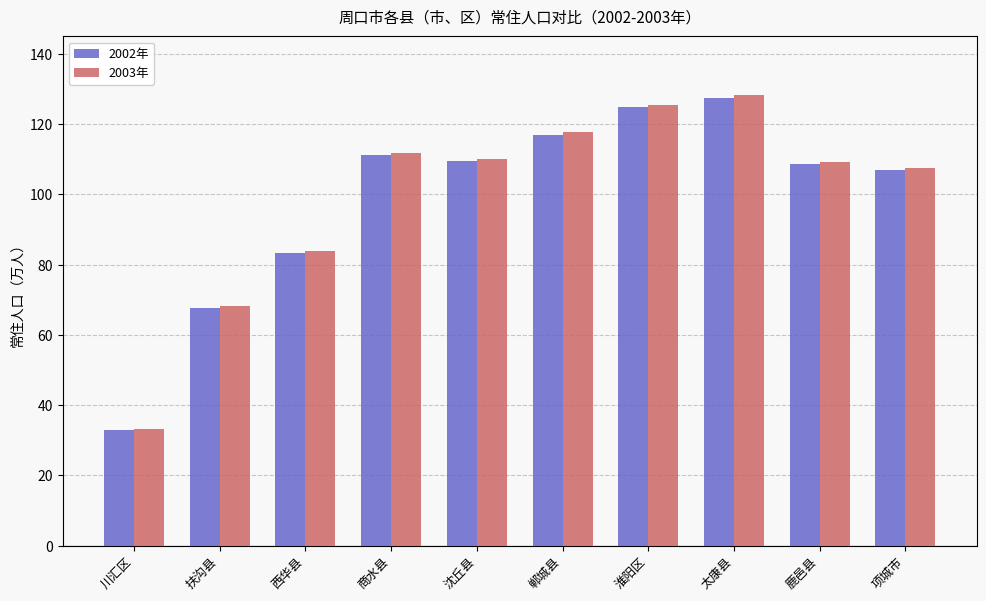

At how many categories does at least one series exceed 72?

8